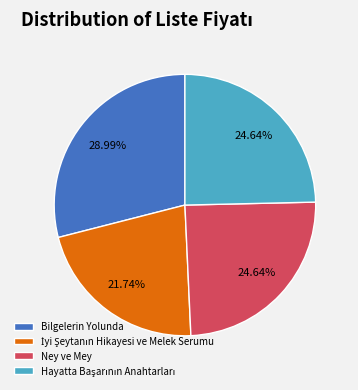

How much of the chart is everything except Ney ve Mey?

75.4%